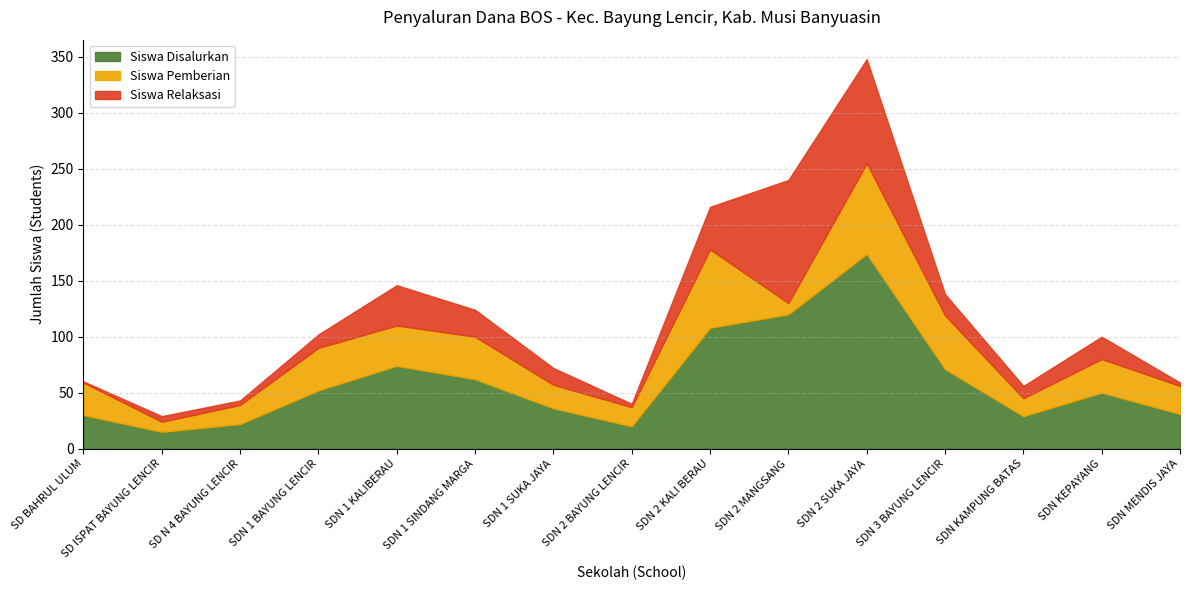

Count the number of categories in the chart.

15